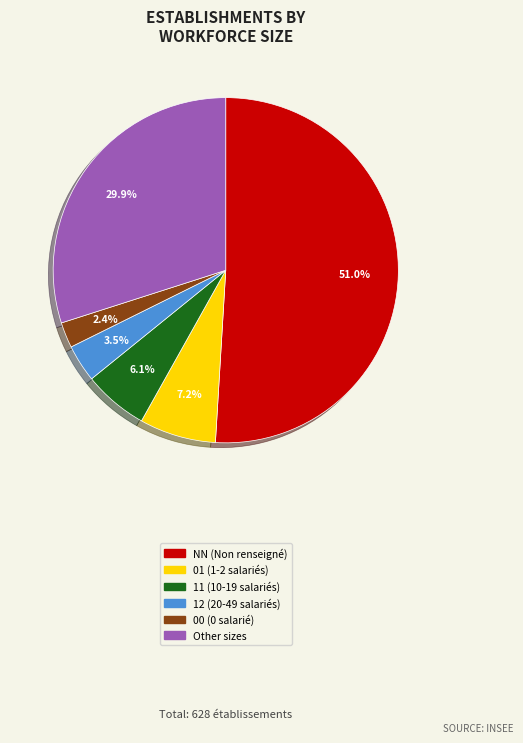

Between 12 and Other, which is larger?

Other